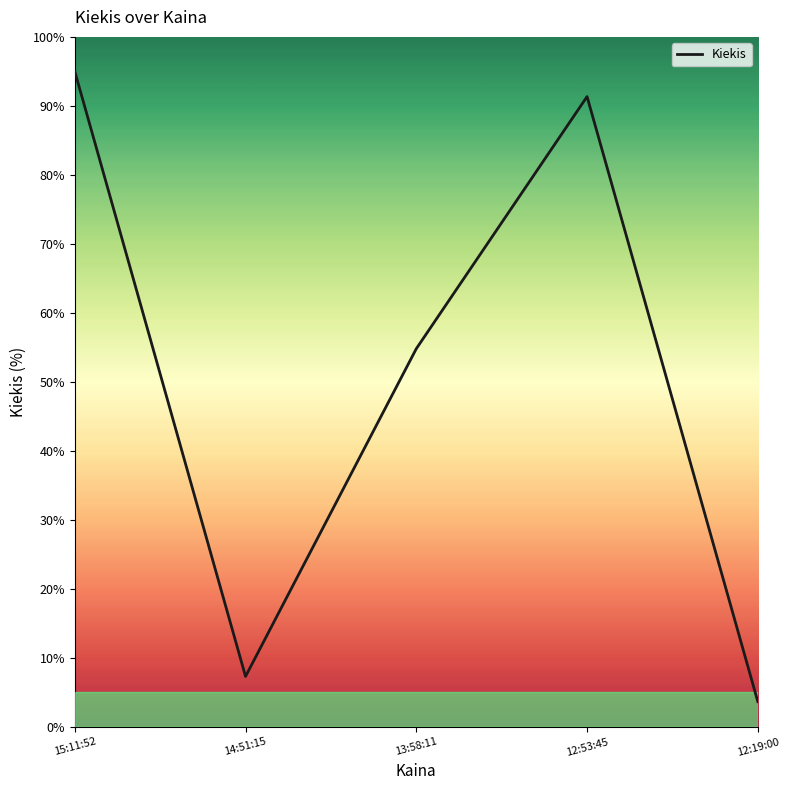

Reading right to left, extract all data points from this chart.

3.7	91.3	54.8	7.3	95.0